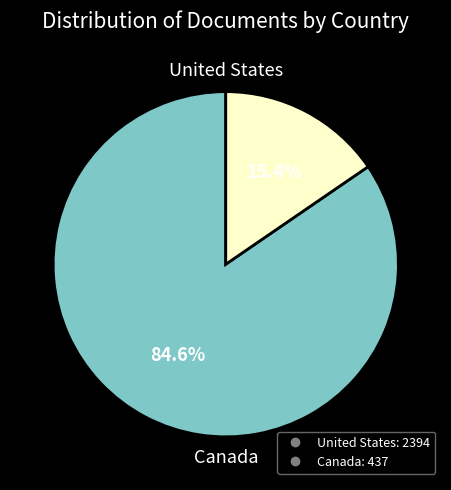

How much of the chart is everything except United States?

15.4%